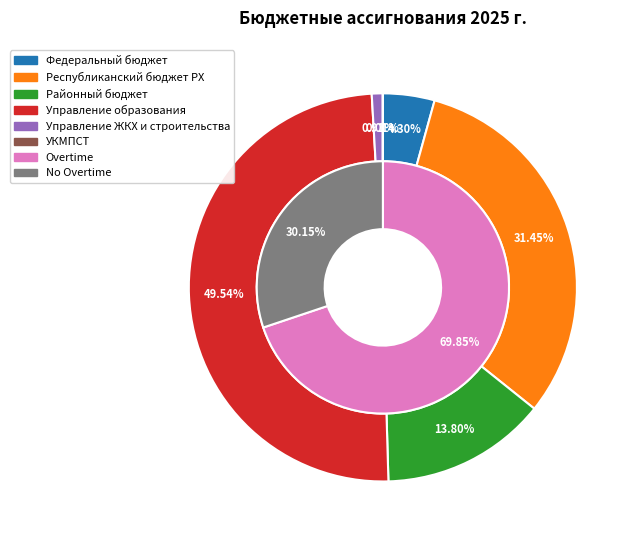

What is the largest slice in the pie chart?

Управление образования